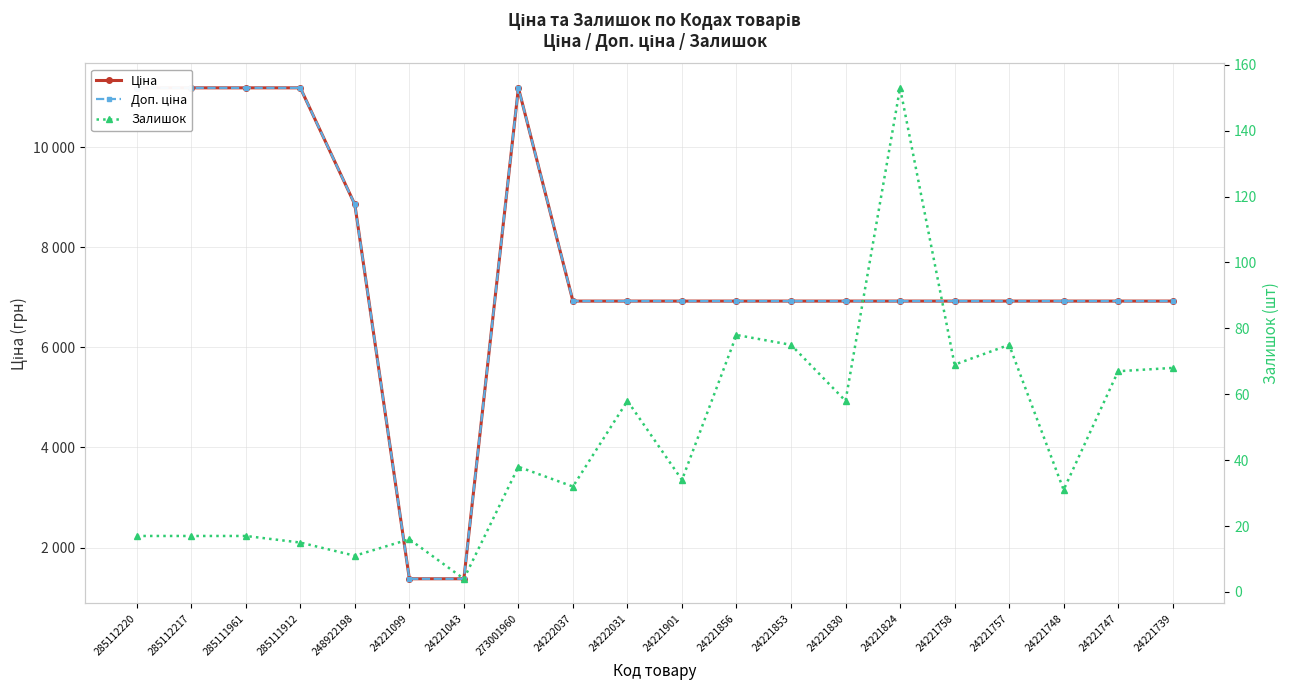

What is the approximate value of Доп. ціна at 24221099?

1375.0